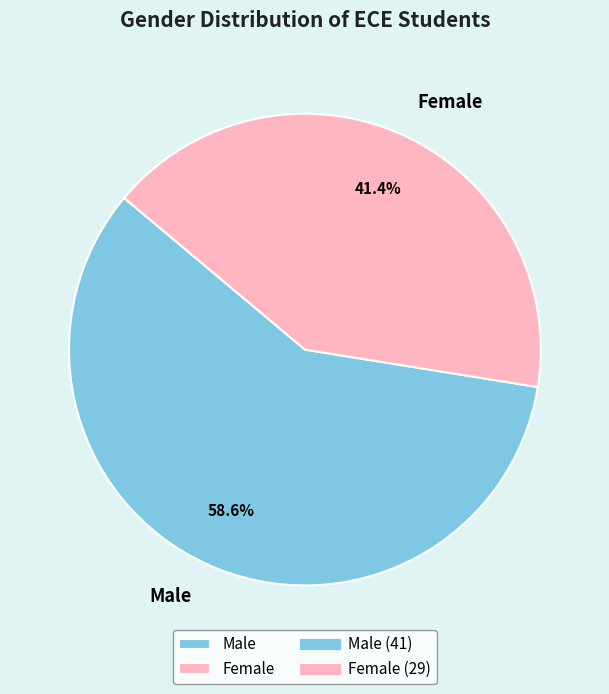

Combined, what portion of the pie is Female and Male?

100.0%